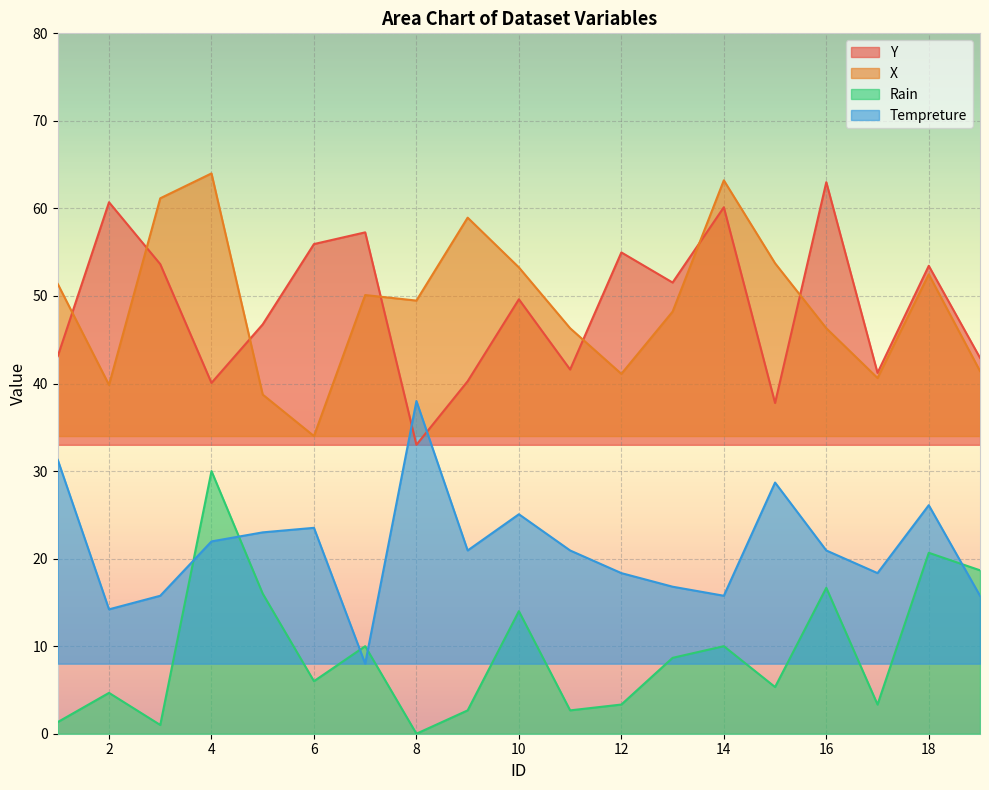

Is it true that Y equals 21.9 at 16?

False